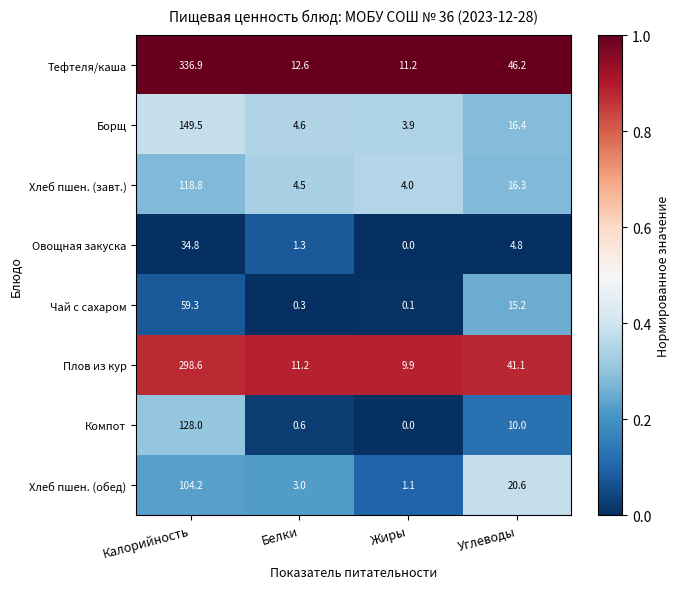

List the labels in order of Хлеб пшен. (завт.) value, smallest first.

Жиры, Белки, Углеводы, Калорийность